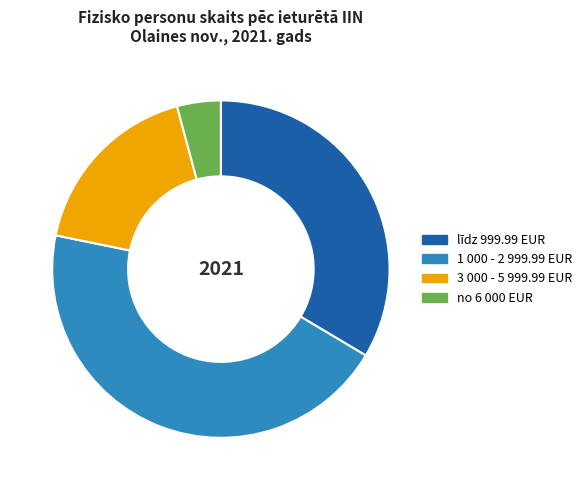

Which slice is the smallest?

no 6 000 EUR